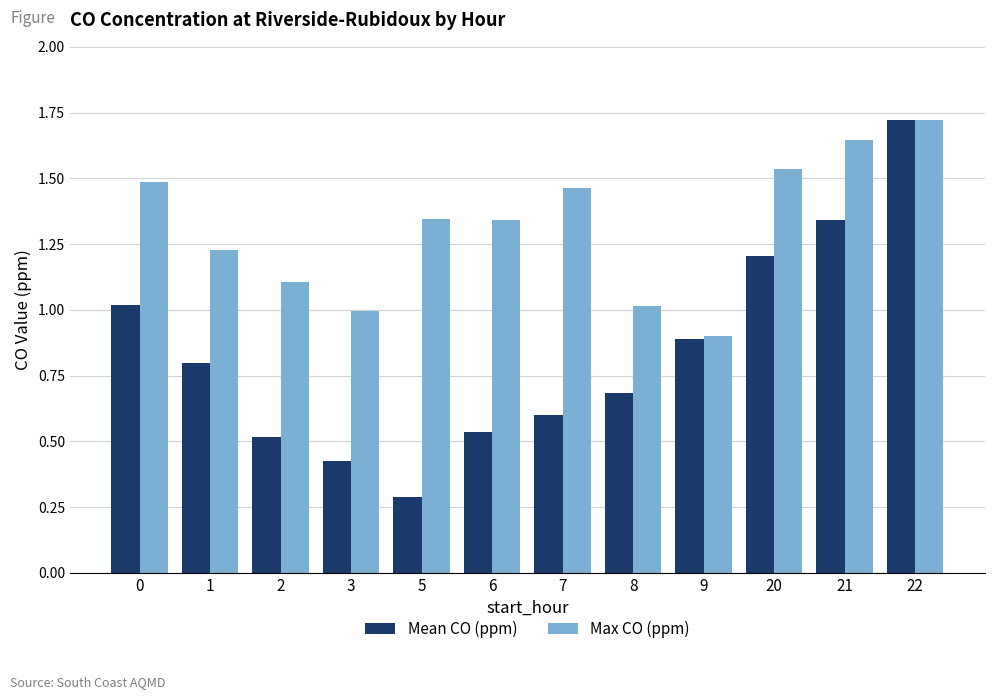

What is the spread (max minus min) of values at 6?

0.8